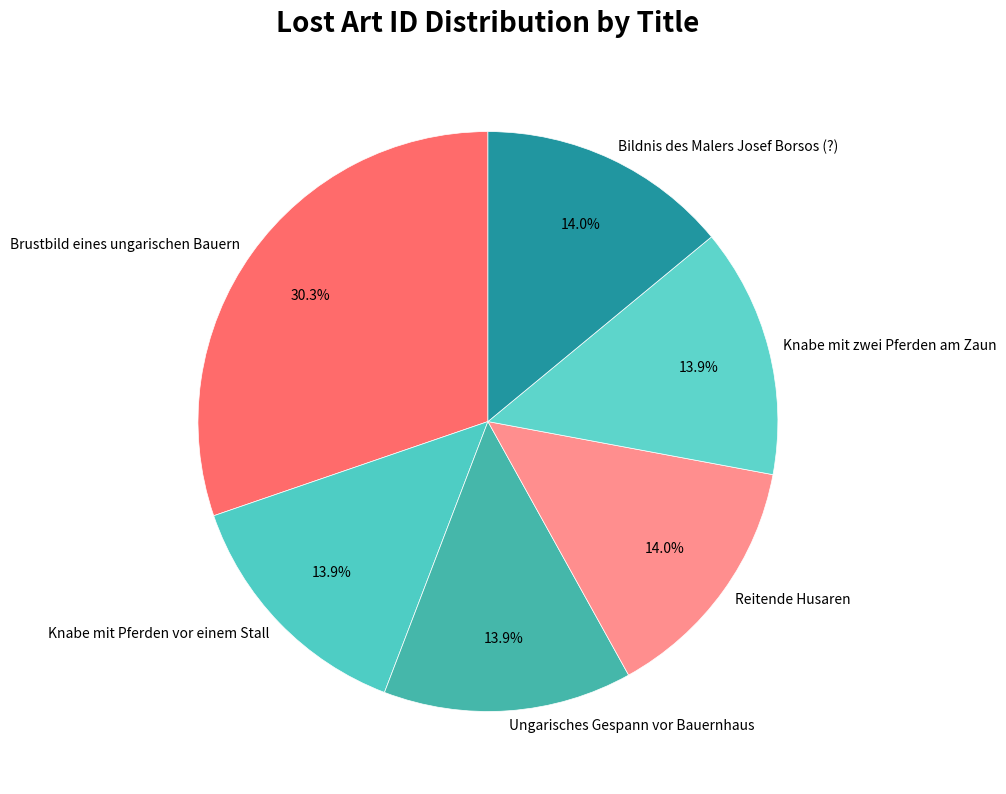

Combined, do Bildnis des Malers Josef Borsos (?) and Knabe mit Pferden vor einem Stall account for over 50%?

No